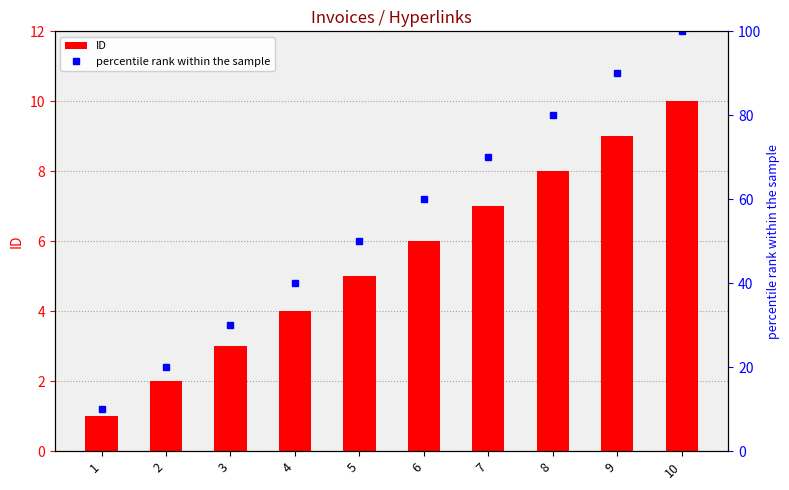

What is the value of the ID bar at the 8th from the left?

8